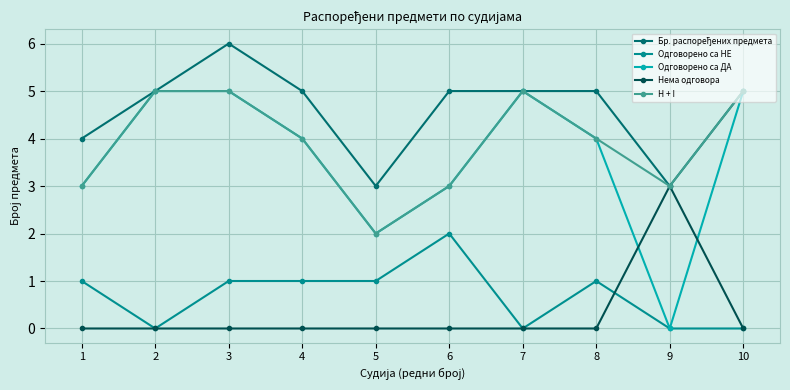

Is it true that Одговорено са НЕ equals 4 at 6?

False